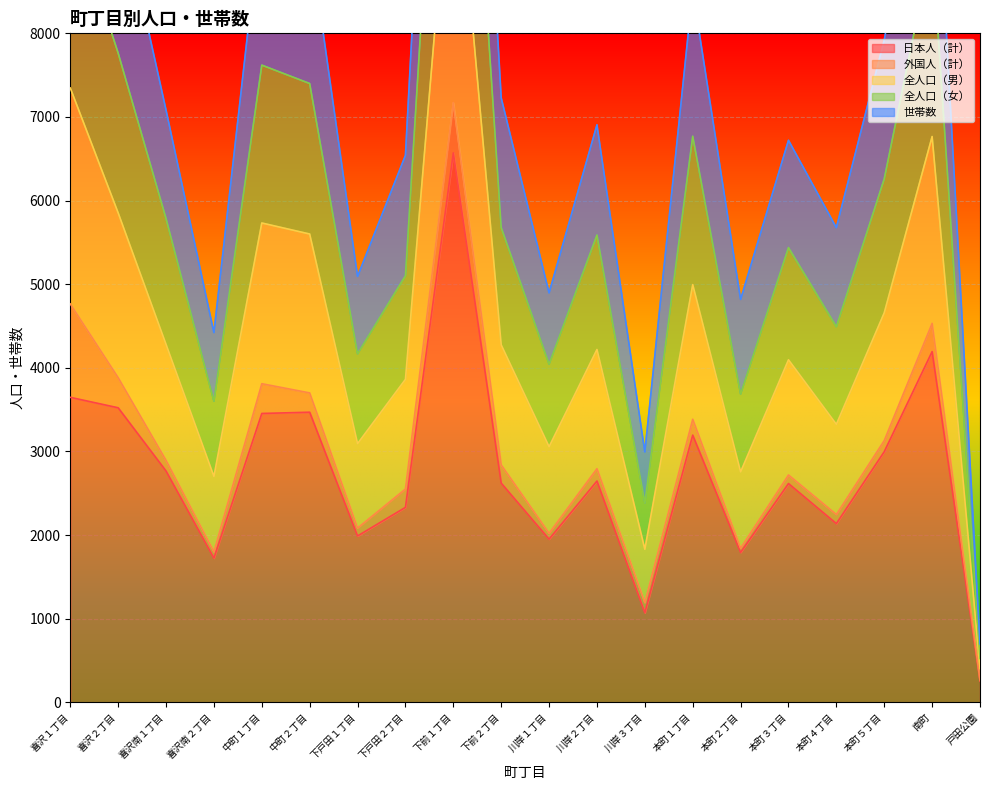

At which label does 全人口（男） first exceed 4274?

喜沢１丁目